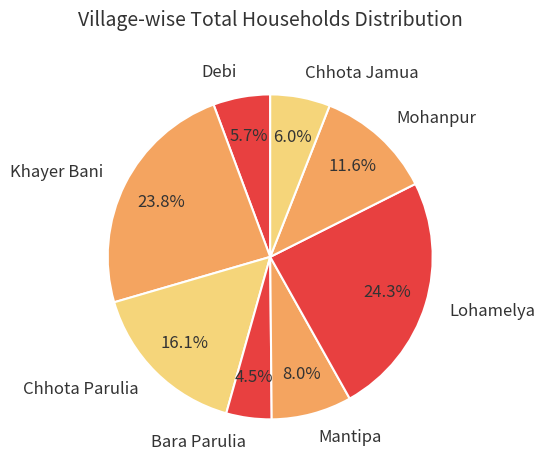

Which category has the smallest portion of the pie?

Bara Parulia